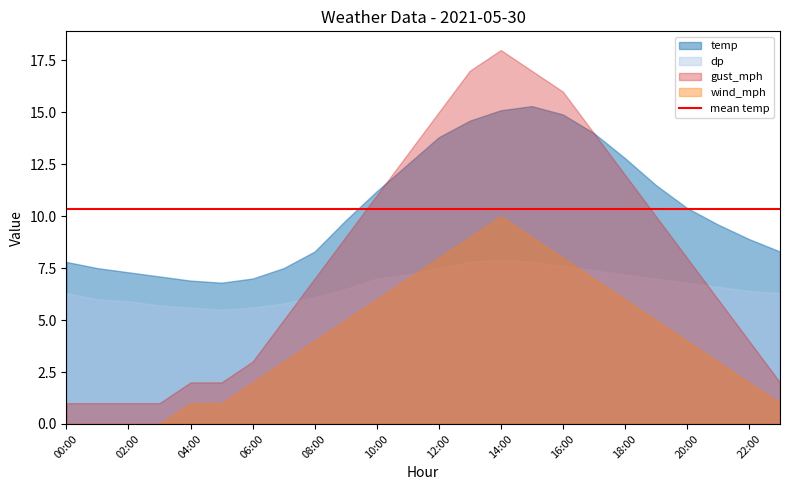

At which label does temp reach its minimum?

05:00